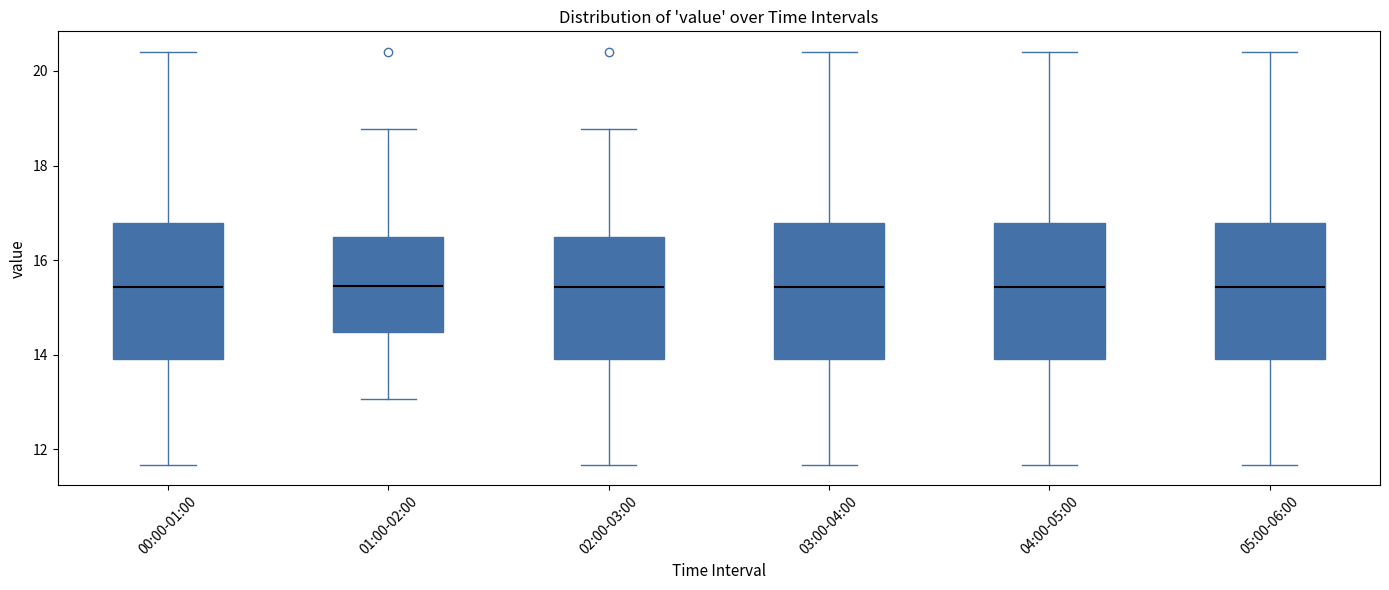

Reading left to right, transcribe this box plot: for each box, give where its median line is, the range the box spans, and where its two whiskers end, as read against the y-axis. The values are not printed on the chart, so give them approximately, as read against the axis.

00:00-01:00: median 15.4, box 14.0 to 16.8, whiskers 11.6 to 20.4
01:00-02:00: median 15.4, box 14.4 to 16.4, whiskers 13.0 to 18.8
02:00-03:00: median 15.4, box 14.0 to 16.4, whiskers 11.6 to 18.8
03:00-04:00: median 15.4, box 14.0 to 16.8, whiskers 11.6 to 20.4
04:00-05:00: median 15.4, box 14.0 to 16.8, whiskers 11.6 to 20.4
05:00-06:00: median 15.4, box 14.0 to 16.8, whiskers 11.6 to 20.4